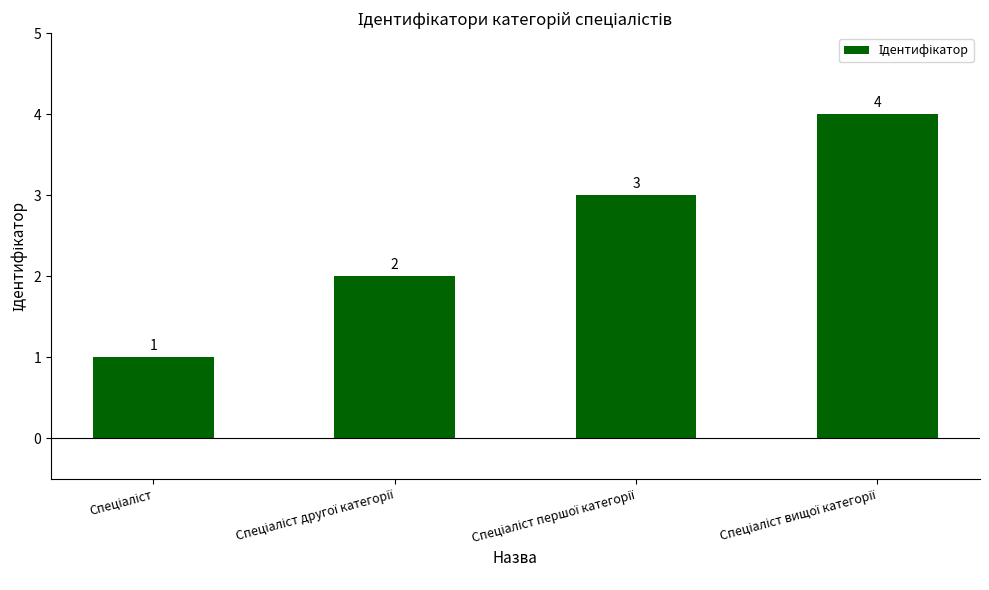

What is the difference between the maximum and minimum values?

3